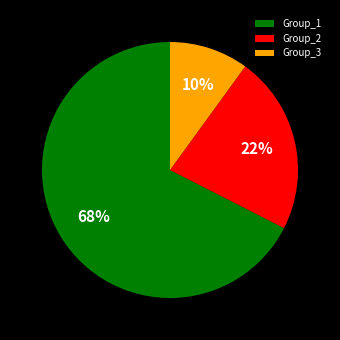

How many slices are in this pie chart?

3